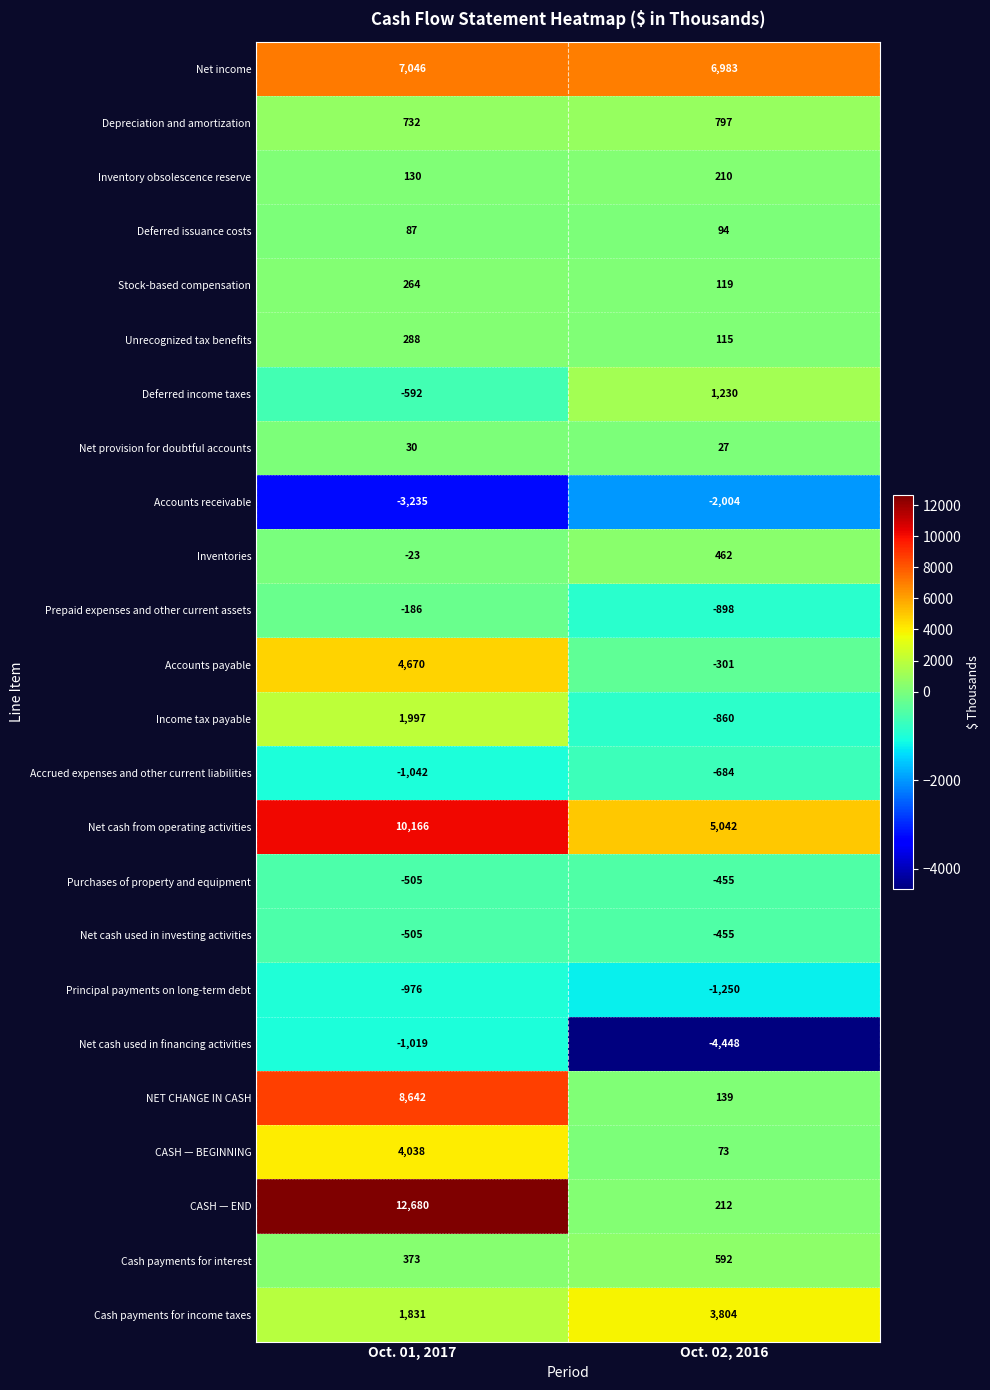

What is the difference between the highest and lowest values at Oct. 01, 2017?

15915